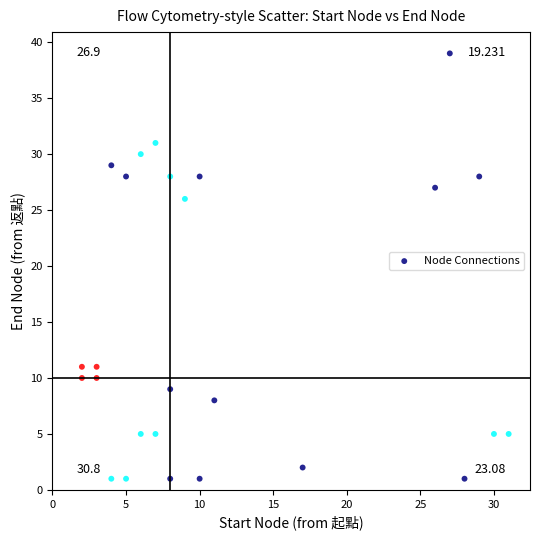

What Y value in the scatter plot is closest to 20?

26